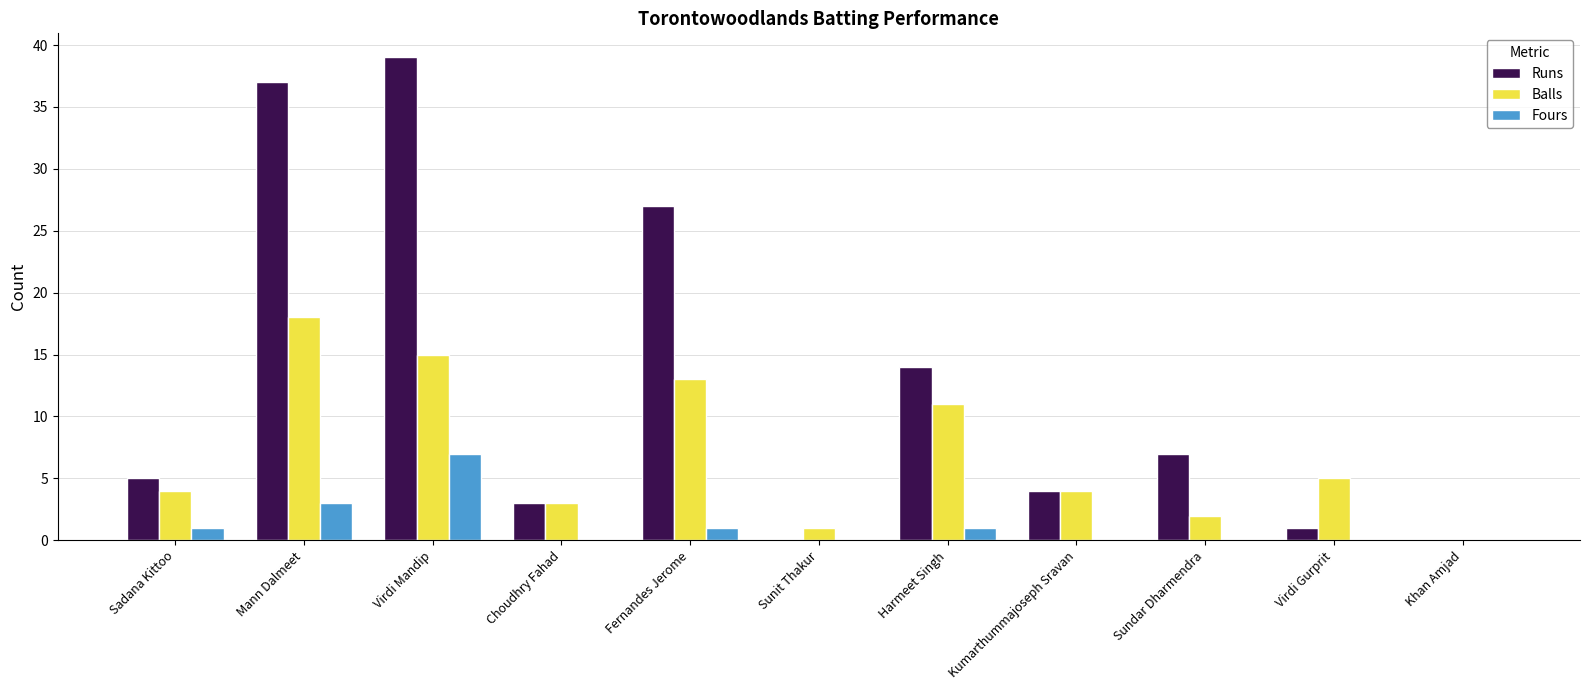

Does the chart contain stacked bars?

No